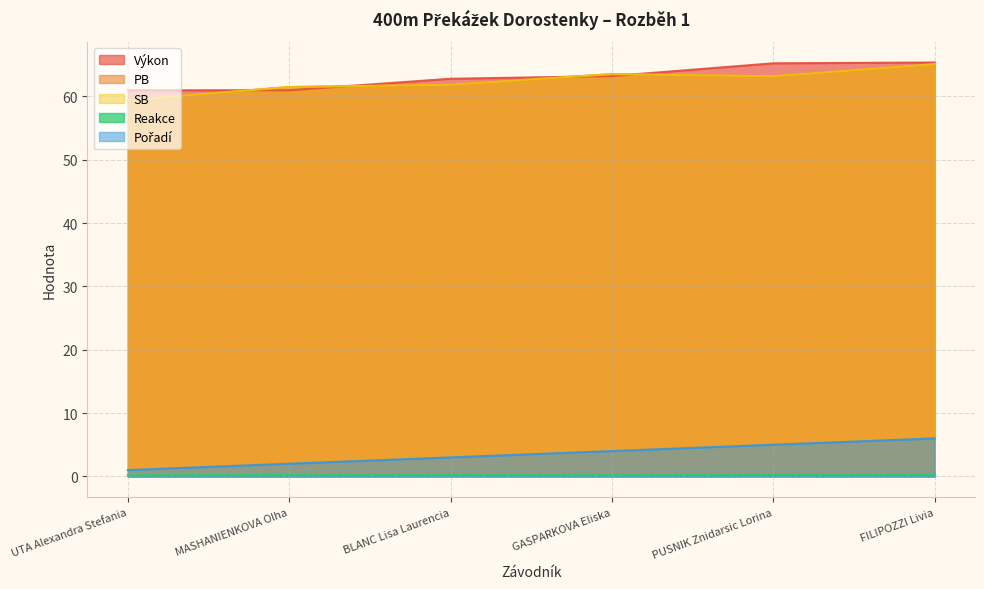

What is the value of the Výkon point at the 4th from the left?

63.2